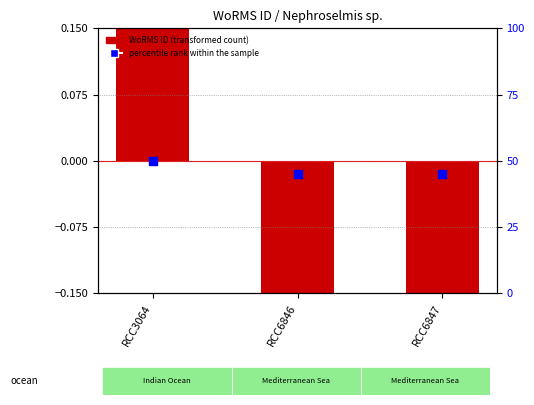

What are all the series names shown in the legend?

WoRMS ID (transformed), percentile rank within the sample